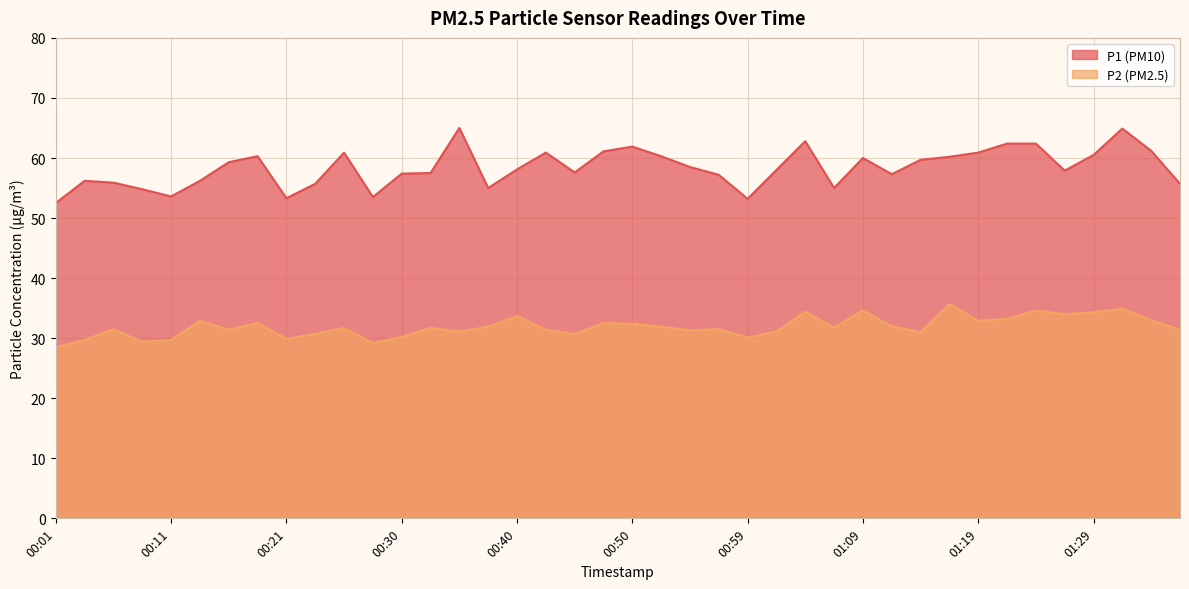

How many interior local peaks does the P2 series have?

13